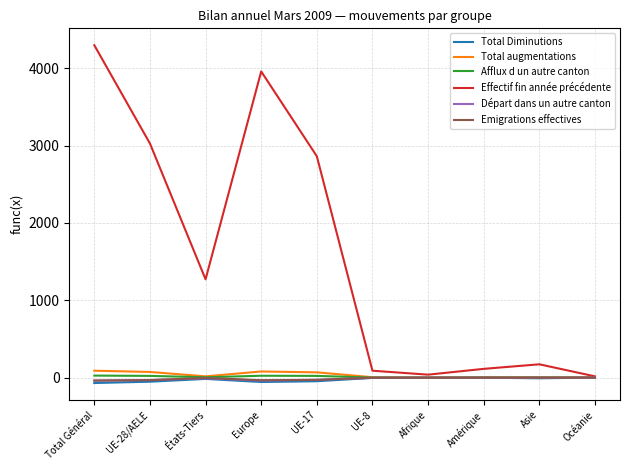

Is the value of Effectif fin année précédente at États-Tiers greater than the value of Emigrations effectives at Océanie?

Yes